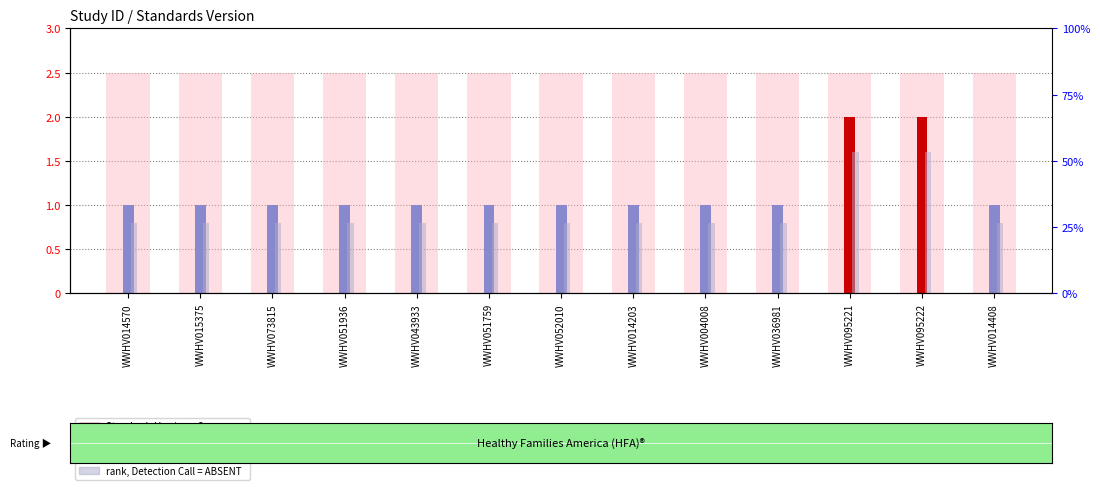

True or false: value, Detection Call = ABSENT has a value of 2.5 at WWHV043933.

True